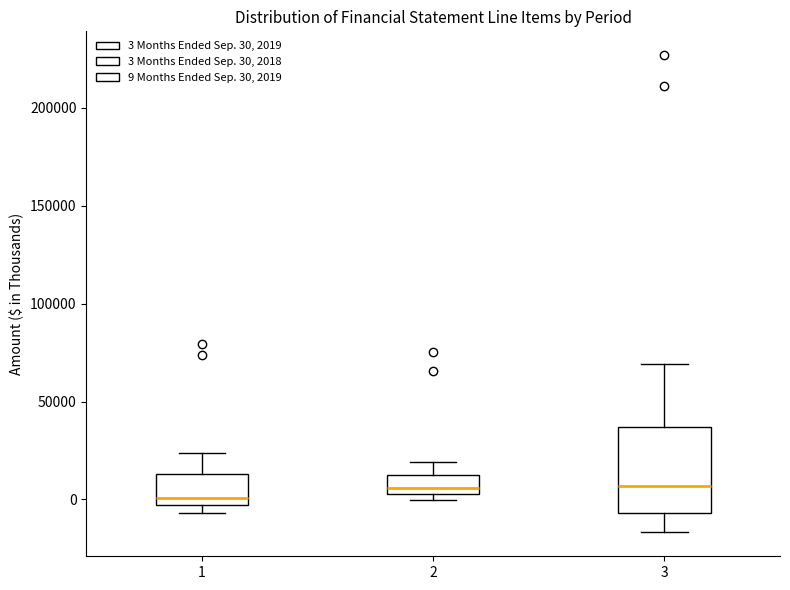

Reading left to right, transcribe this box plot: for each box, give where its median line is, the range the box spans, and where its two whiskers end, as read against the y-axis. The values are not printed on the chart, so give them approximately, as read against the axis.

1: median 0, box -5000 to 15000, whiskers -5000 (just below the box's lower edge) to 25000
2: median 5000 (just above the box's lower edge), box 5000 to 15000, whiskers 0 to 20000
3: median 5000, box -5000 to 35000, whiskers -15000 to 70000